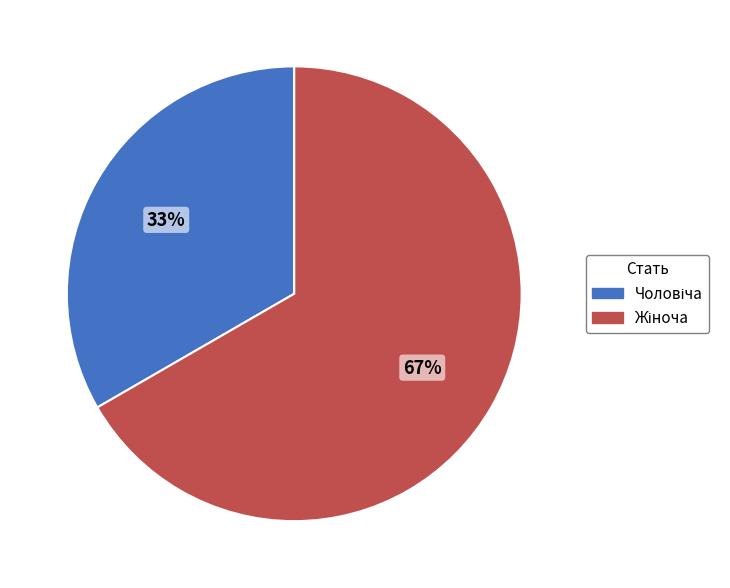

How many slices are in this pie chart?

2